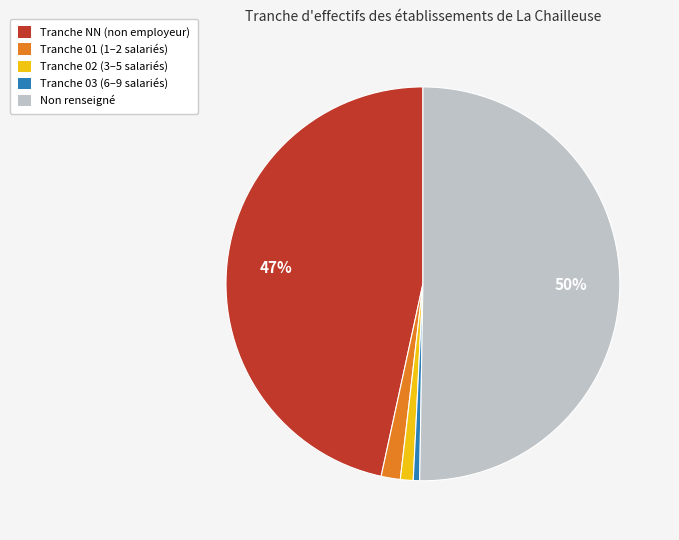

How many slices are in this pie chart?

5